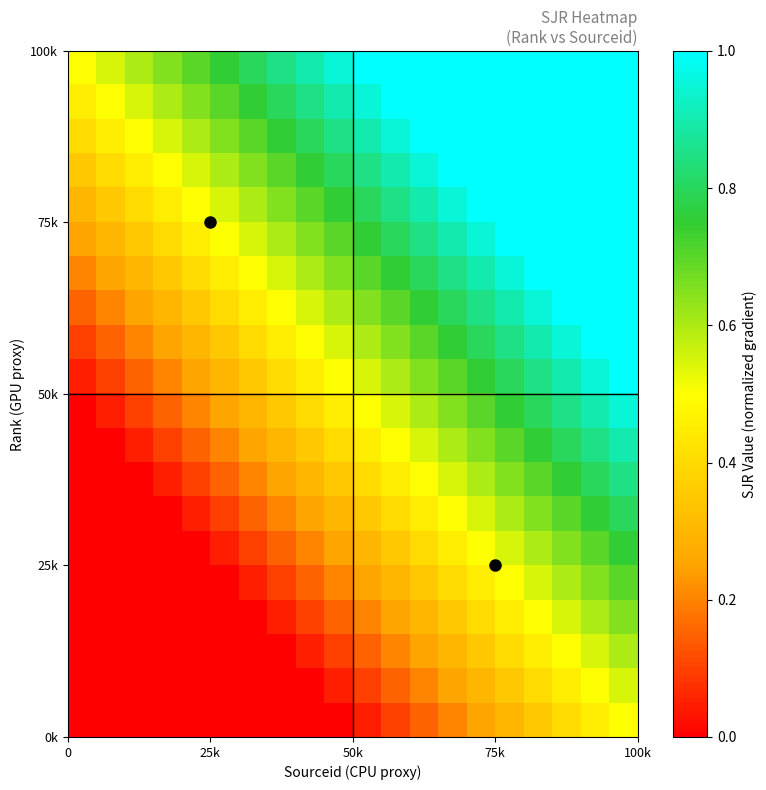

At which category does the chart reach its peak across all series?

19